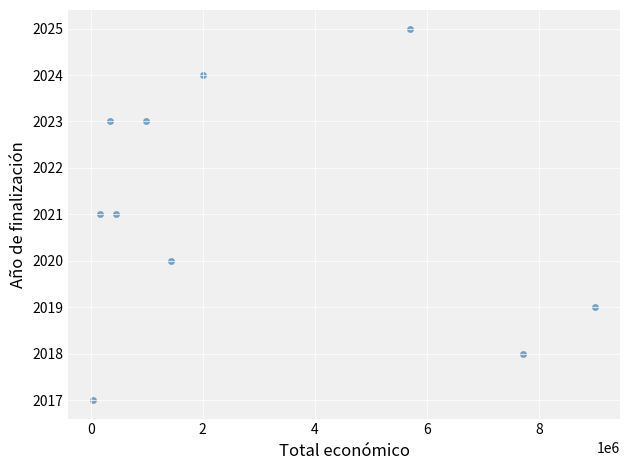

What is the range of X values (max minus min)?

8948559